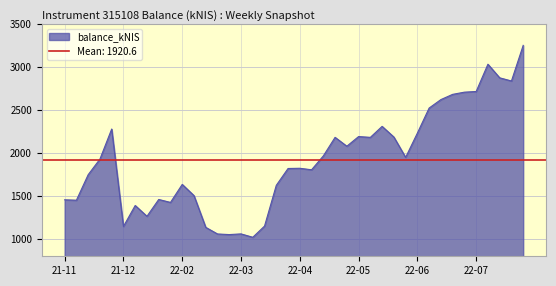

What is the value of the 35th point from the left?

2709.8